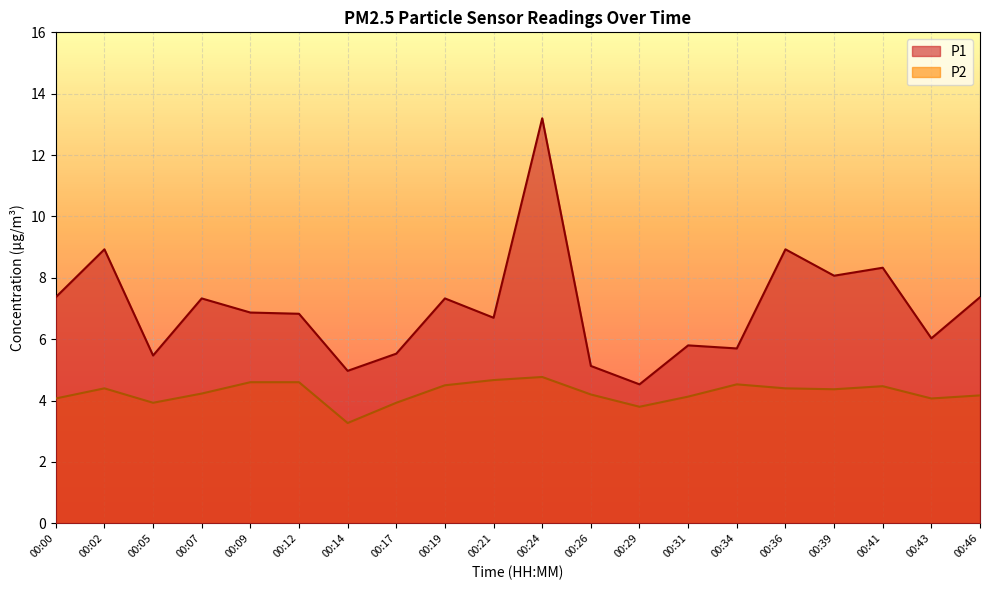

Which category has the lowest value across all series?

00:14